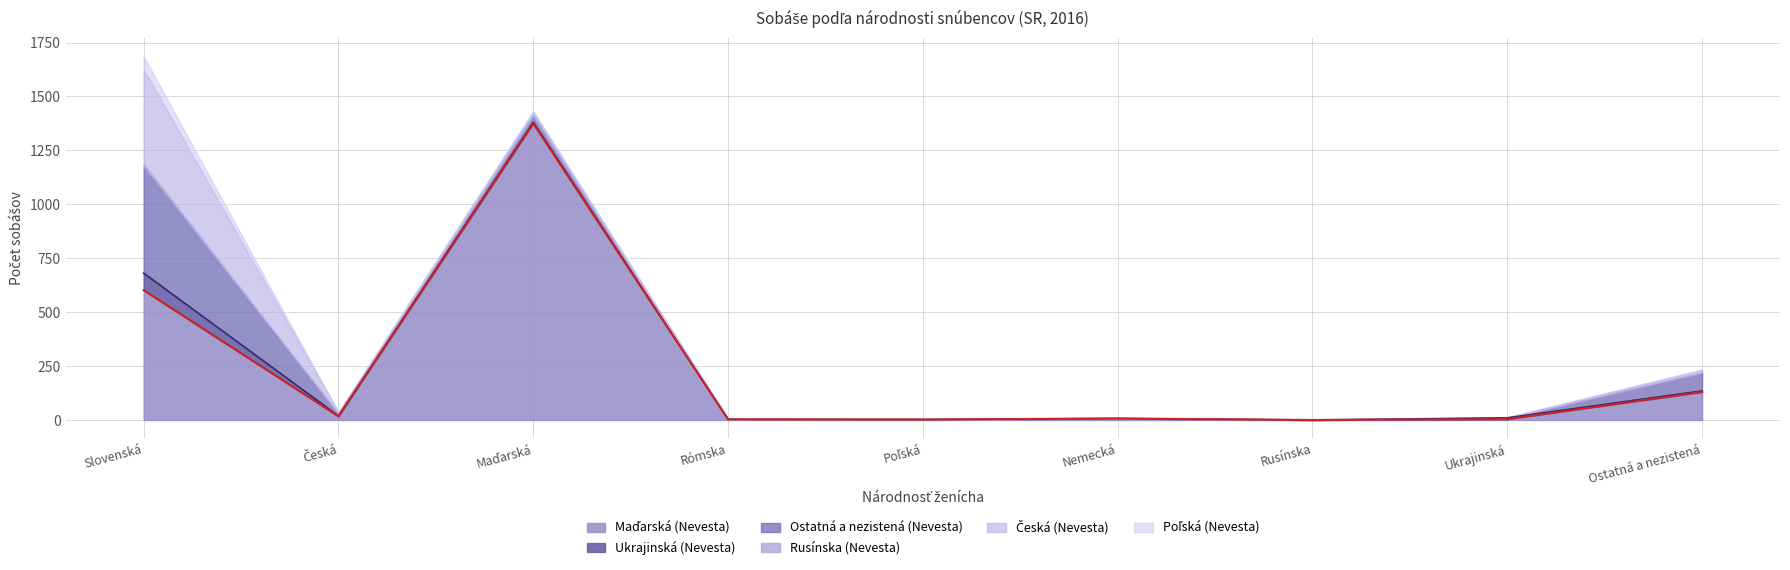

Does the chart have visible grid lines?

Yes